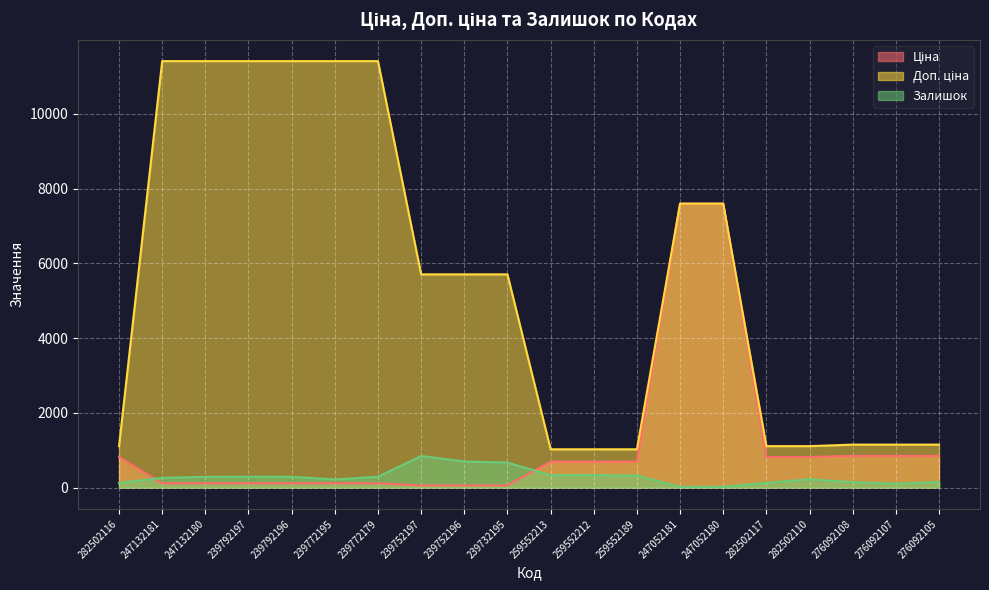

What position from the left is 247052180?

15